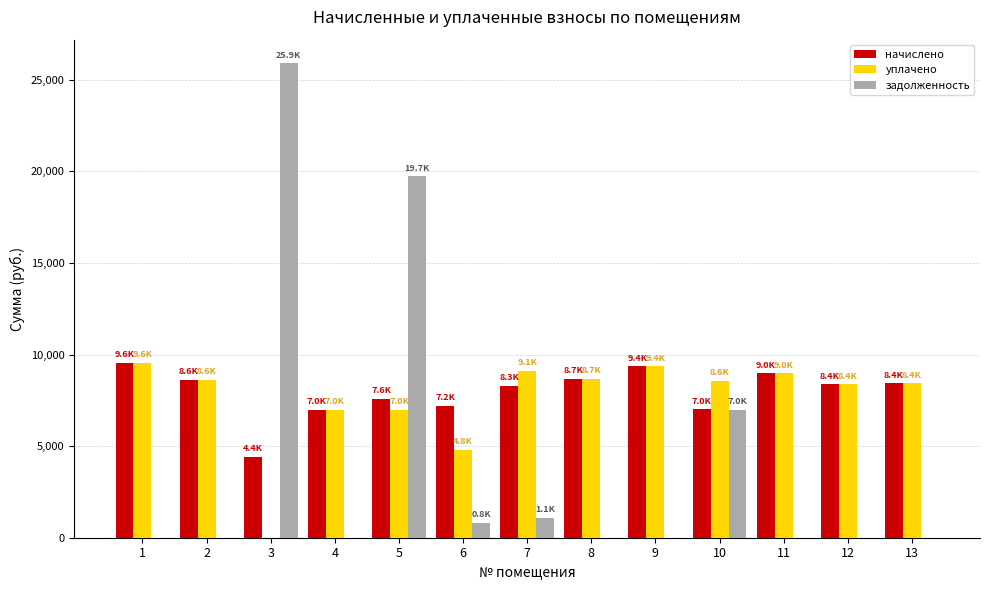

What is the greatest value displayed?

25899.0